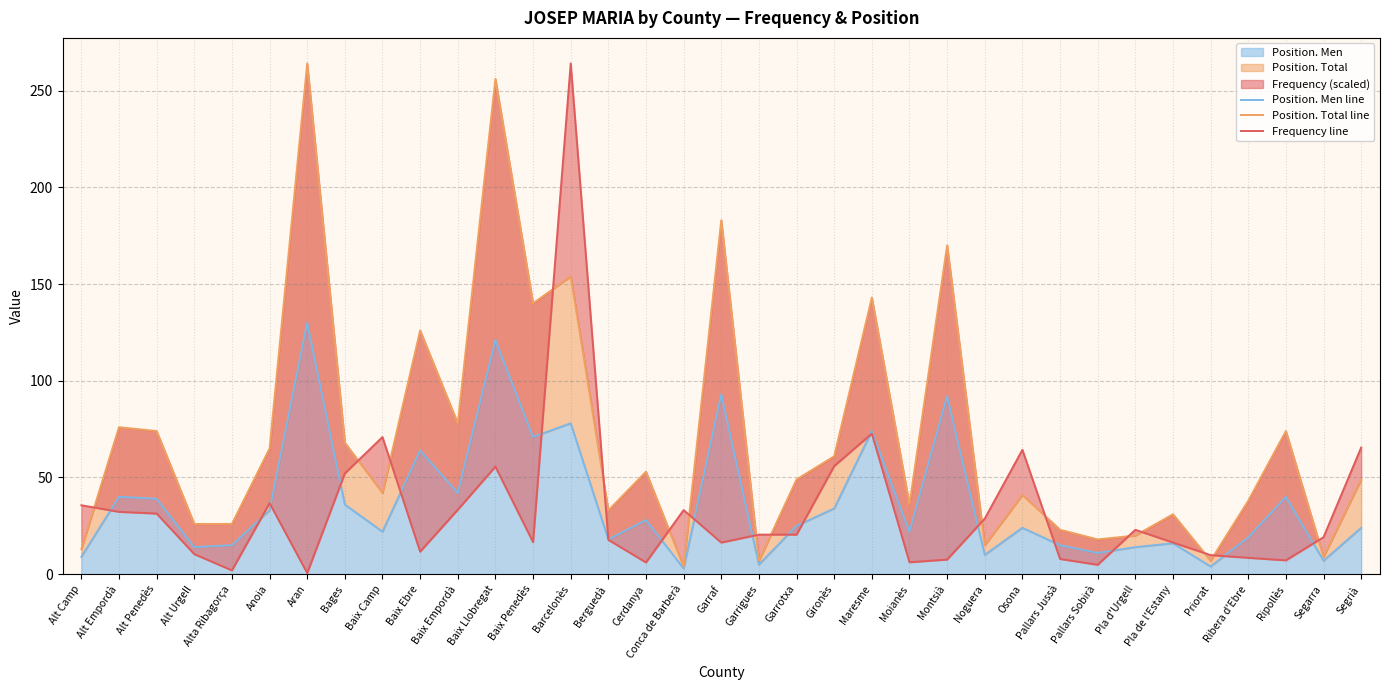

At which label is Position. Men line closest to 66?

Baix Ebre